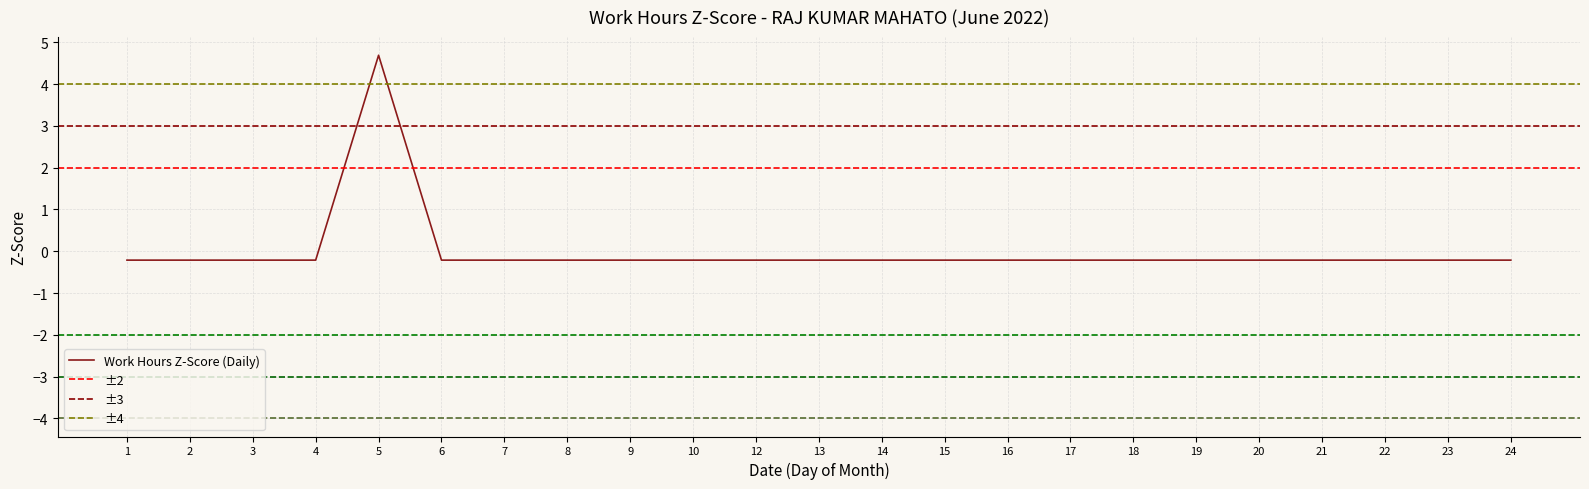

At which category does the chart reach its minimum across all series?

1